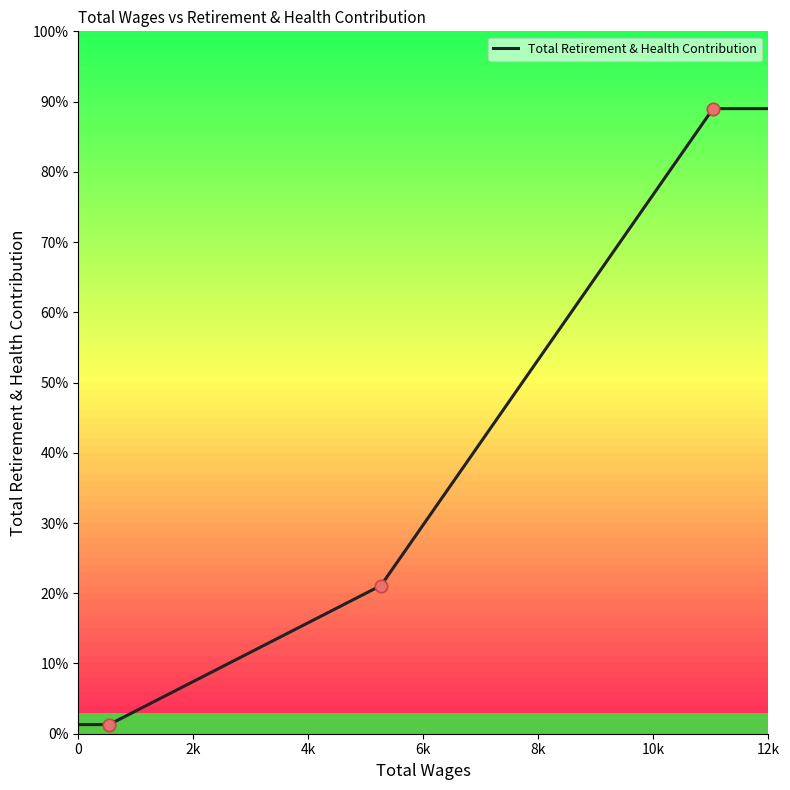

What is the ratio of the value at 5263.0 to the value at 536.0?

16.2